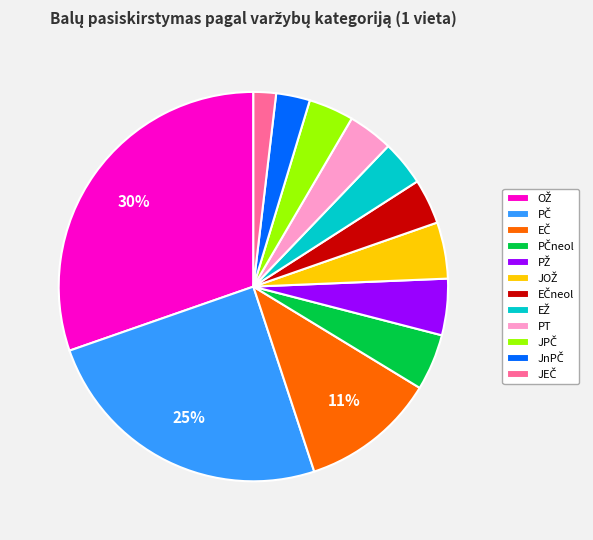

To the nearest percent, what is the average slice percentage?

8%